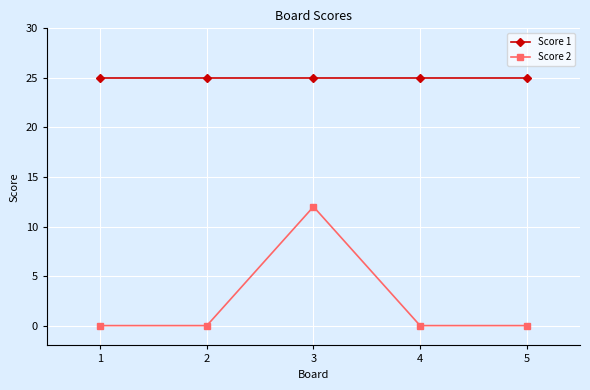

Reading left to right, transcribe all the data shown in this chart.

Score 1: 25	25	25	25	25
Score 2: 0	0	12	0	0